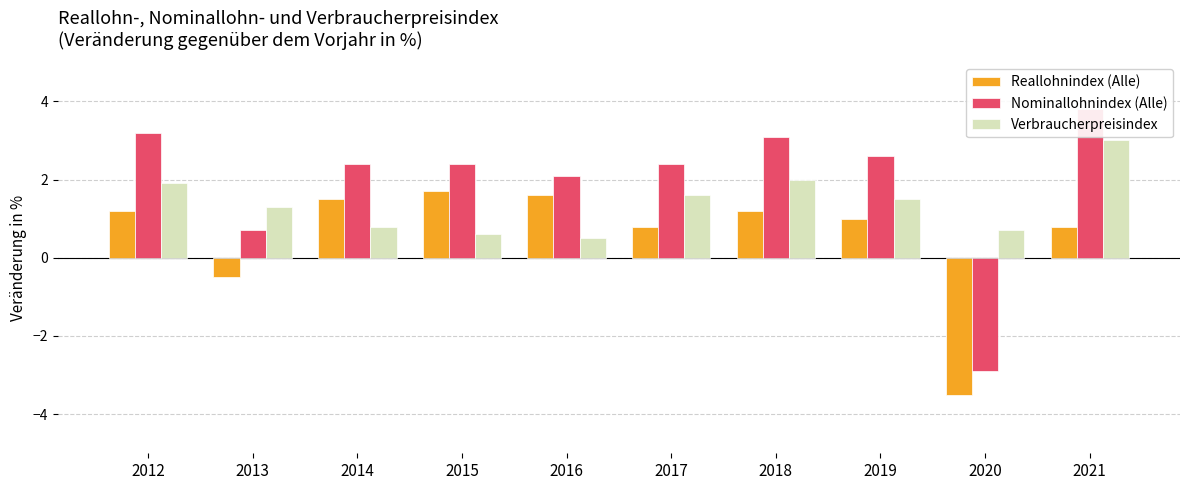

Are the bars grouped side by side (vs. stacked)?

Yes